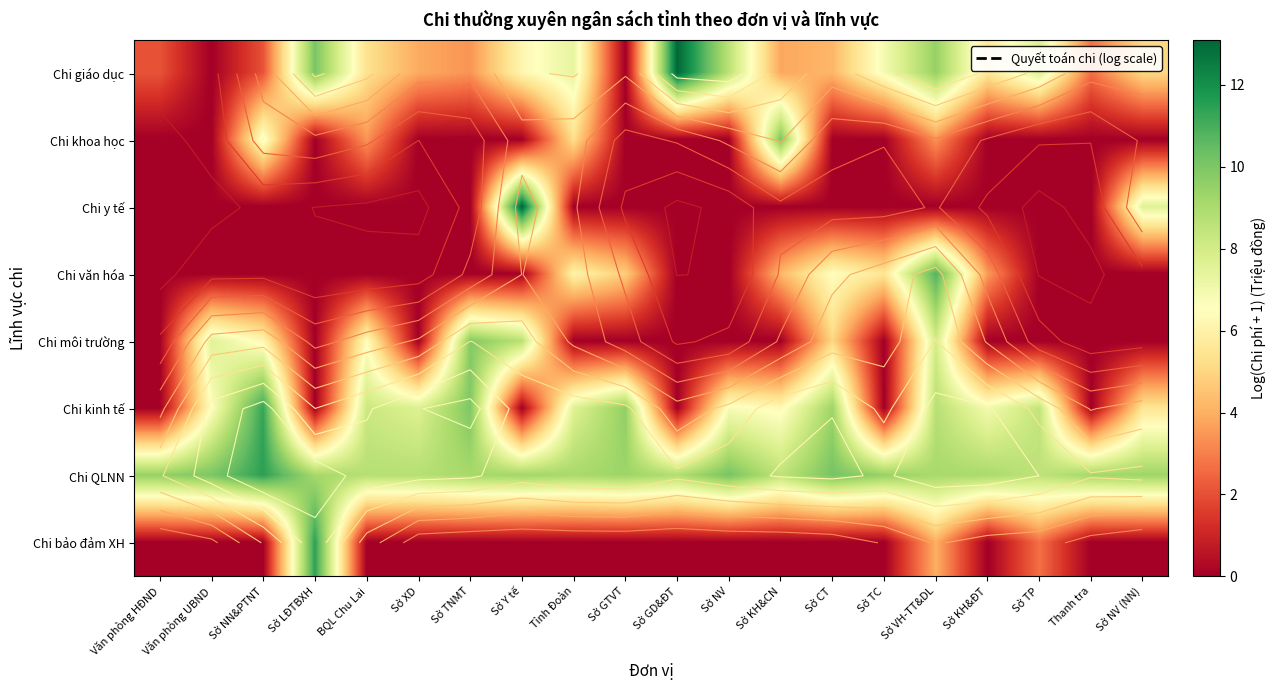

What is the average value of the Chi khoa học series?

1.4